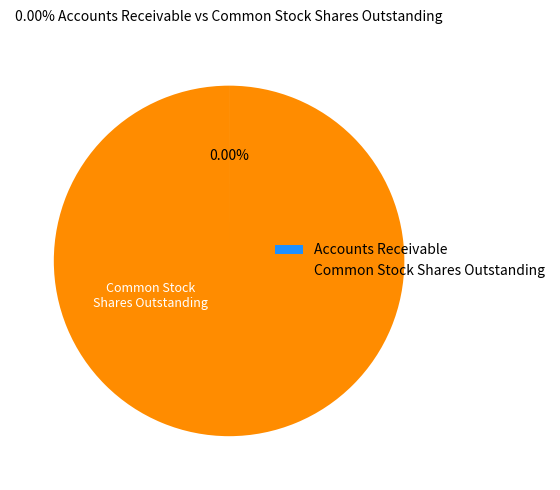

Which slice is the largest?

Common Stock Shares Outstanding